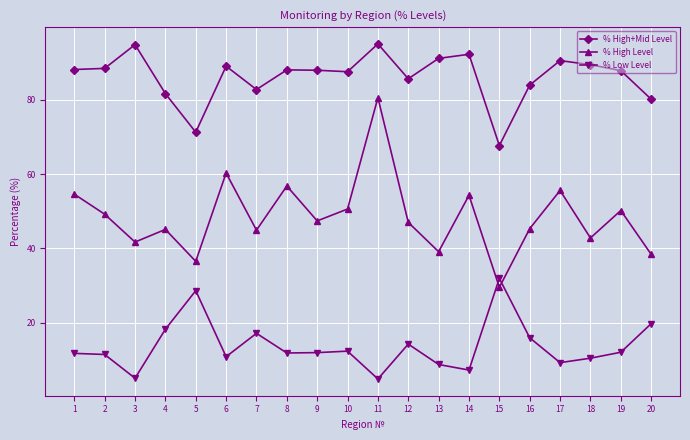

Where is the first local maximum for % High Level?

4